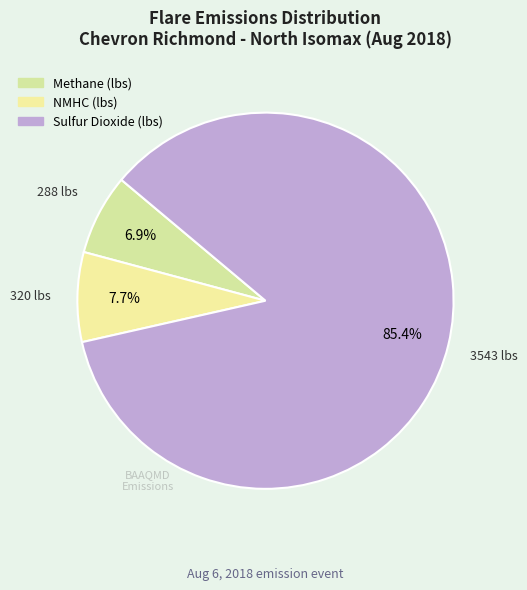

Which category accounts for the majority?

Sulfur Dioxide (lbs)